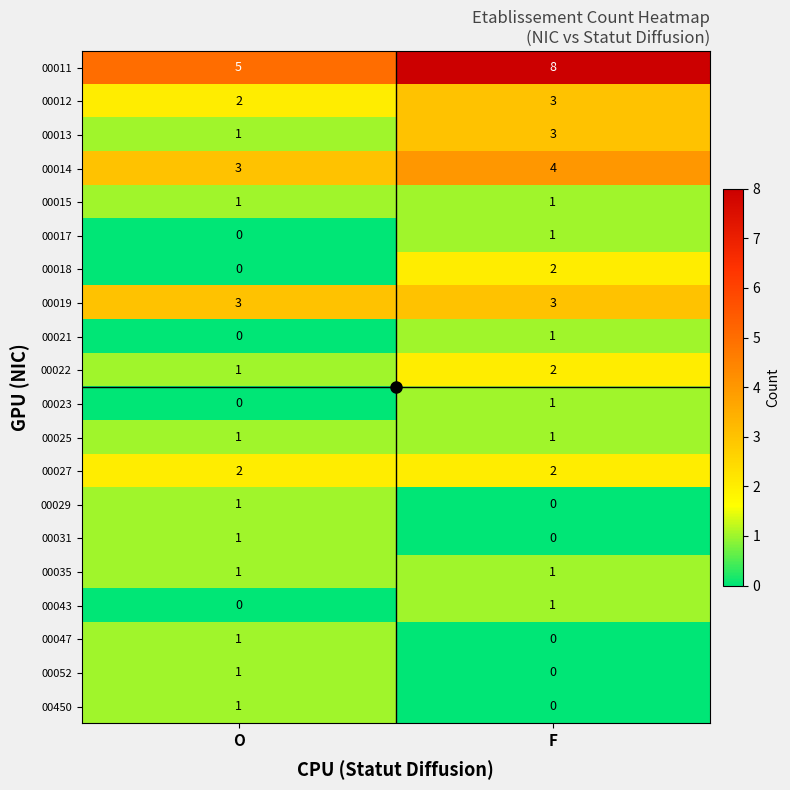

At which label is 00043 closest to 0?

O